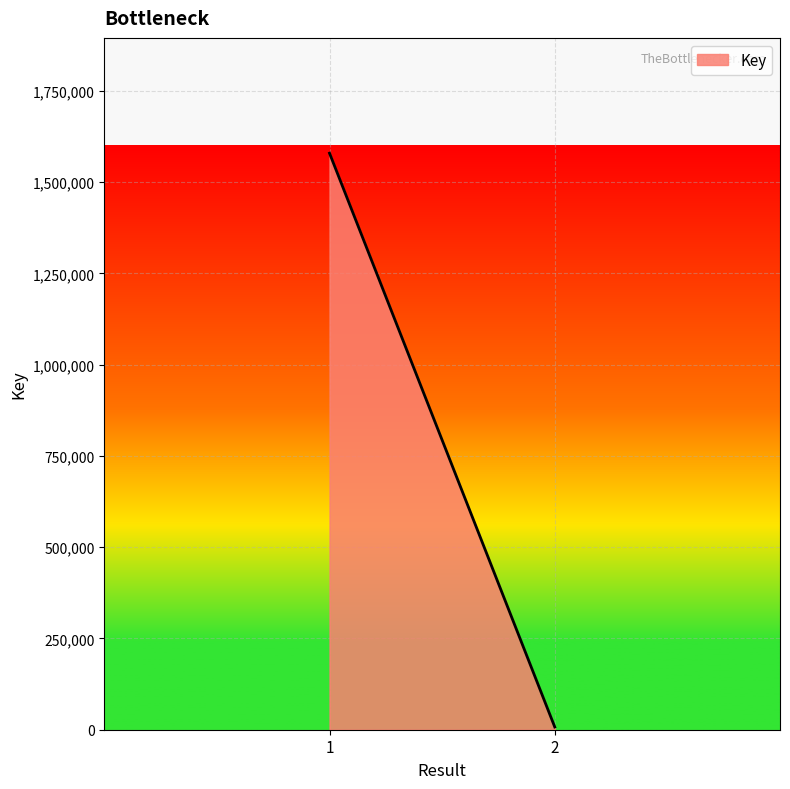

What is the value of the 1st point from the left?

1579293